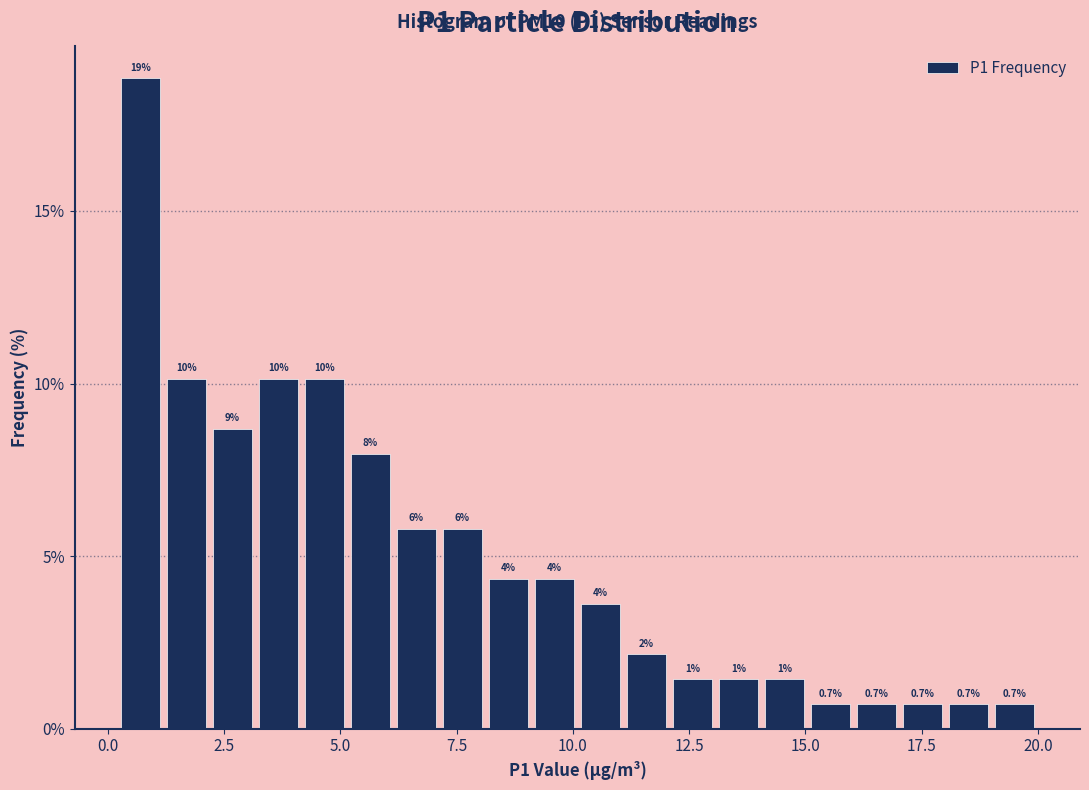

Around what value on the x-axis is the tallest bar? Give the approximate position of its centre, as read against the axis.

0.5